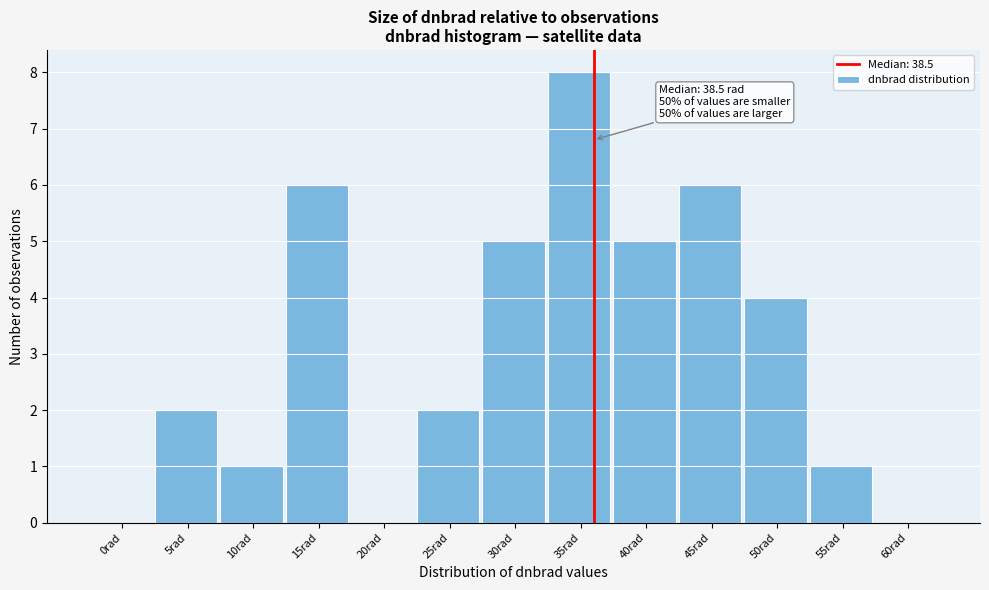

Reading right to left, transcribe all the data shown in this chart.

60rad=0	55rad=1	50rad=4	45rad=6	40rad=5	35rad=8	30rad=5	25rad=2	20rad=0	15rad=6	10rad=1	5rad=2	0rad=0